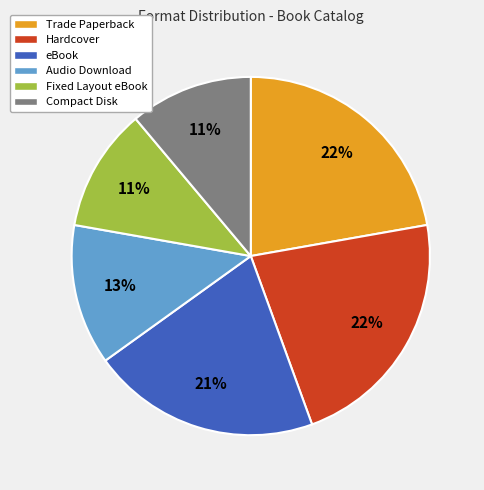

True or false: Fixed Layout eBook accounts for 22% of the total.

False